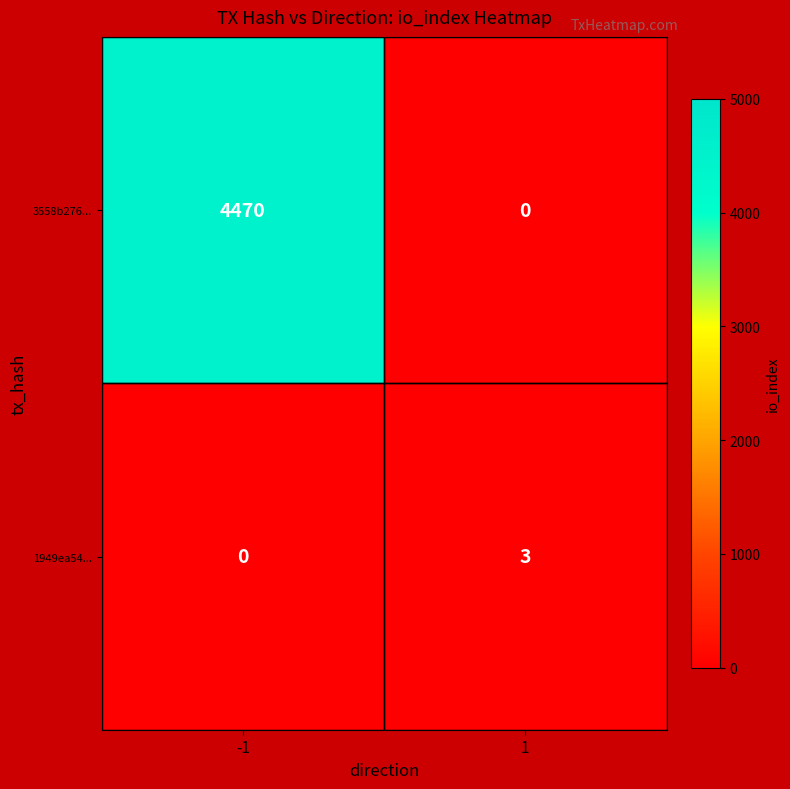

List the series in order of their peak value, highest first.

3558b276..., 1949ea54...